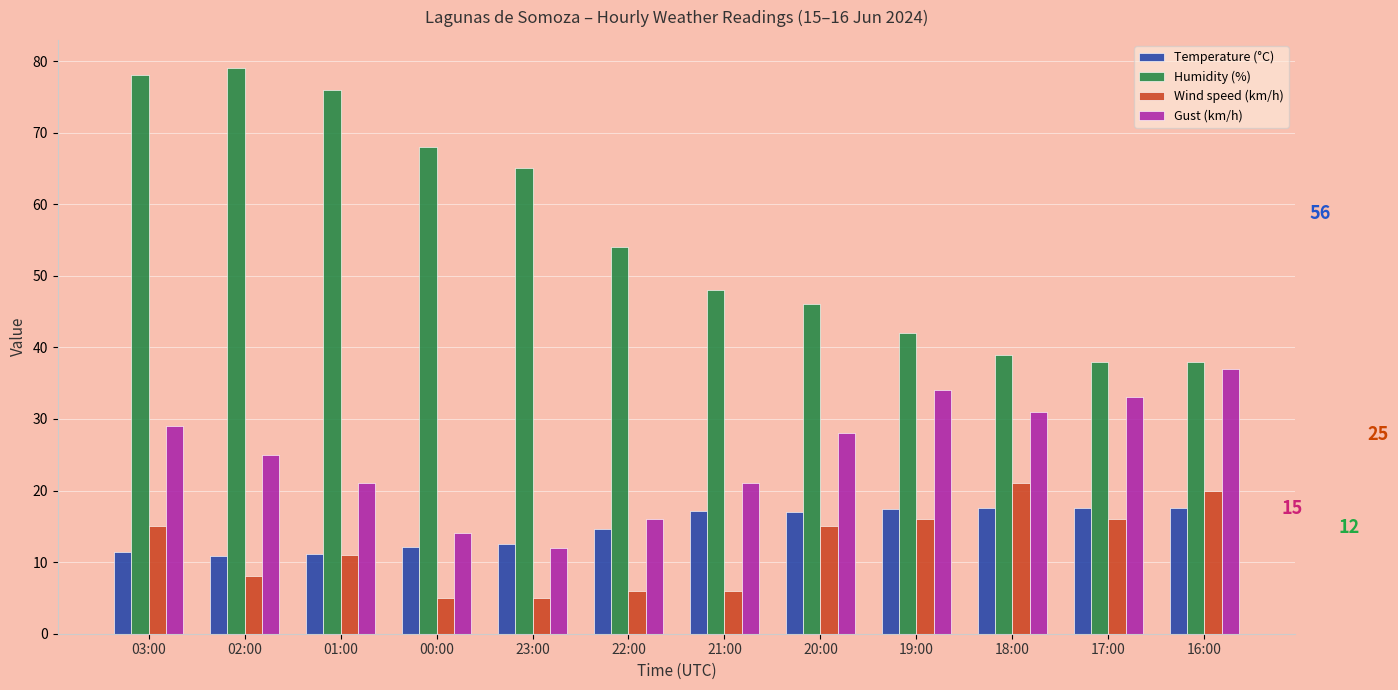

Which series has the largest total across all categories?

Humidity (%)